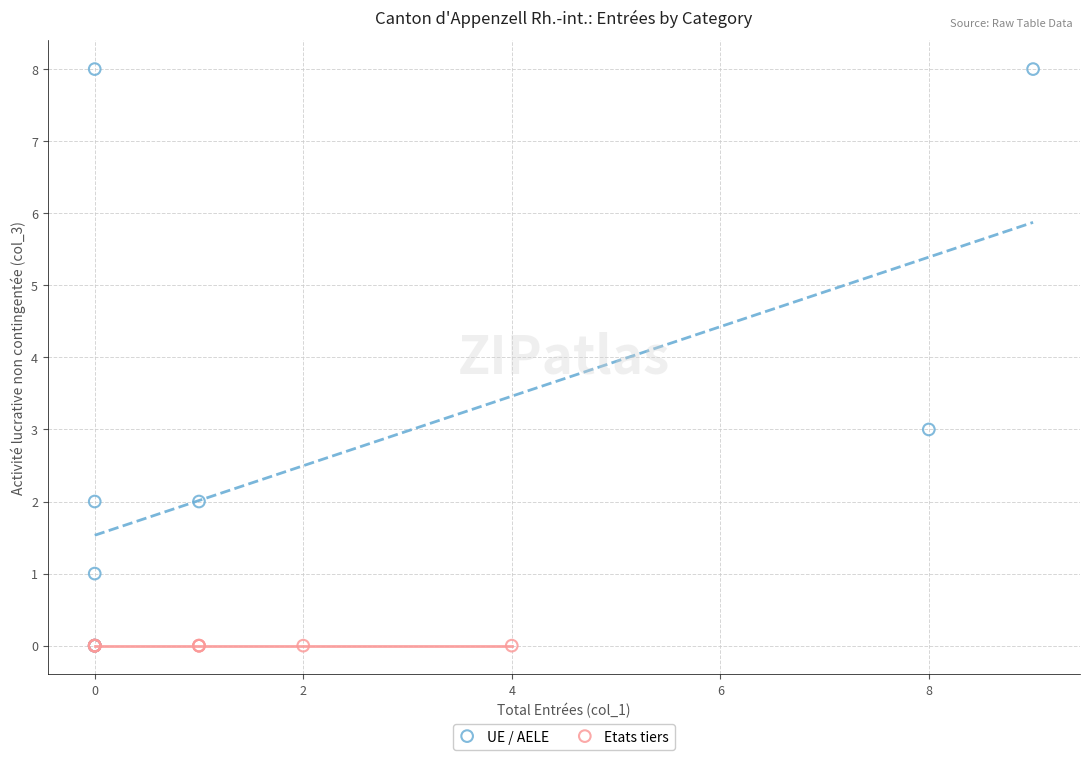

Which series contains the highest Y value?

UE / AELE